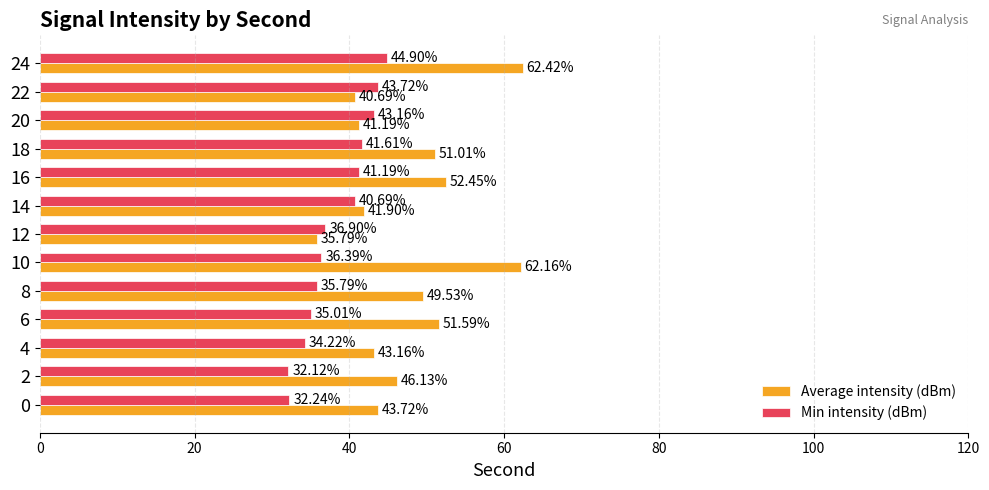

How many values in the Min intensity (dBm) series are below 36?

5